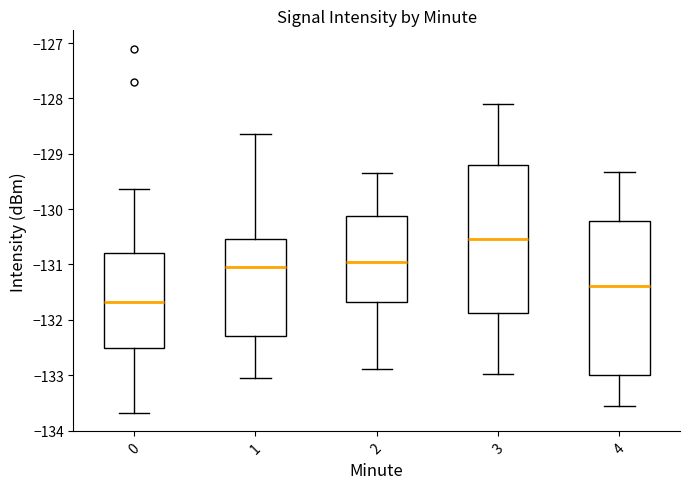

Where does the upper whisker of the box at x = 1 end on the y-axis? The values are not printed on the chart, so give them approximately, as read against the axis.

-128.6